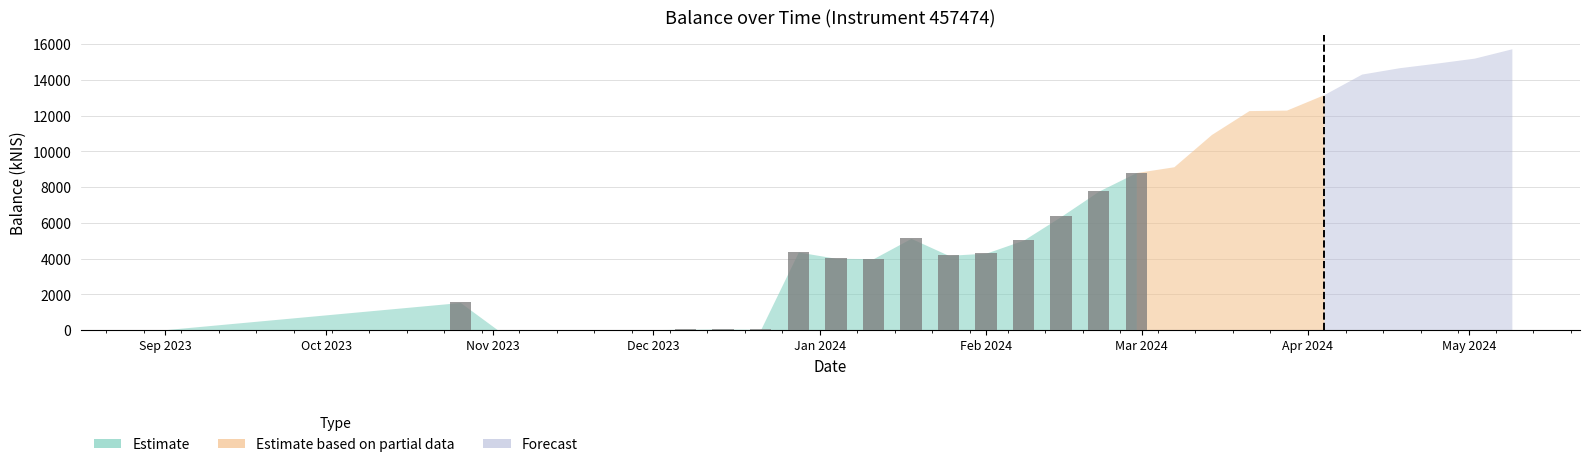

Which has a higher value, 2023-11-02 or 2023-12-07?

2023-12-07